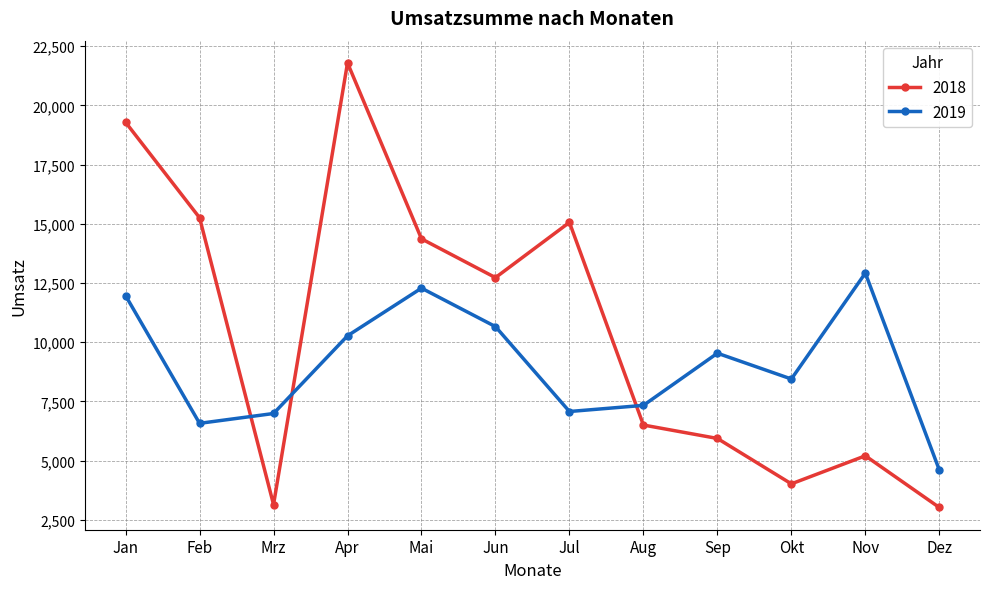

What is the average value of the 2018 series?

10529